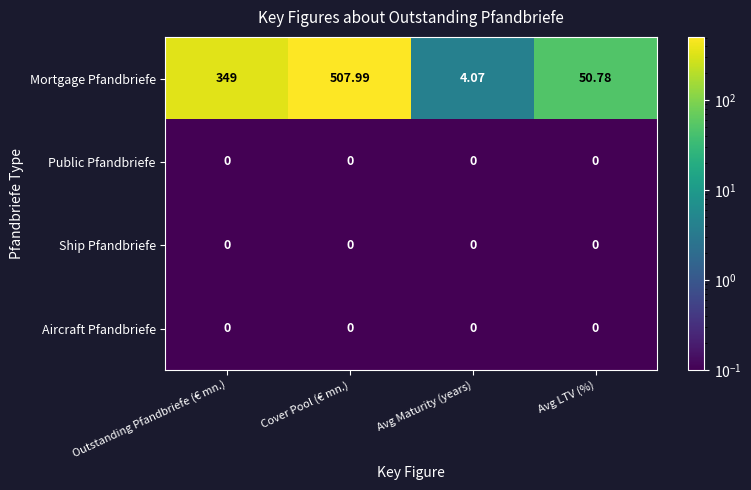

At which category is the sum across all series the highest?

Cover Pool (€ mn.)